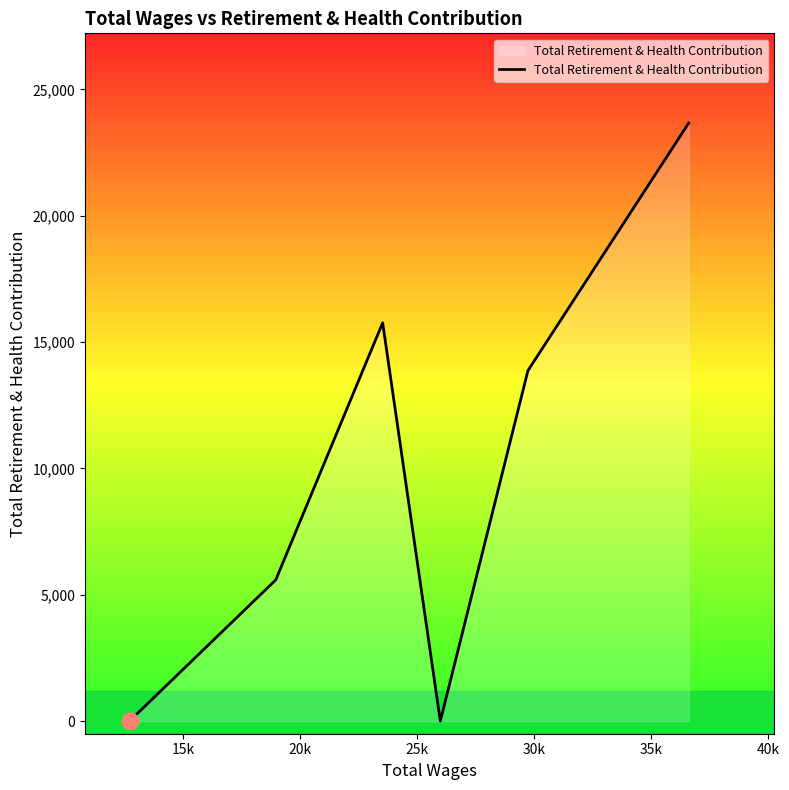

What is the difference between the maximum and minimum values?

23672